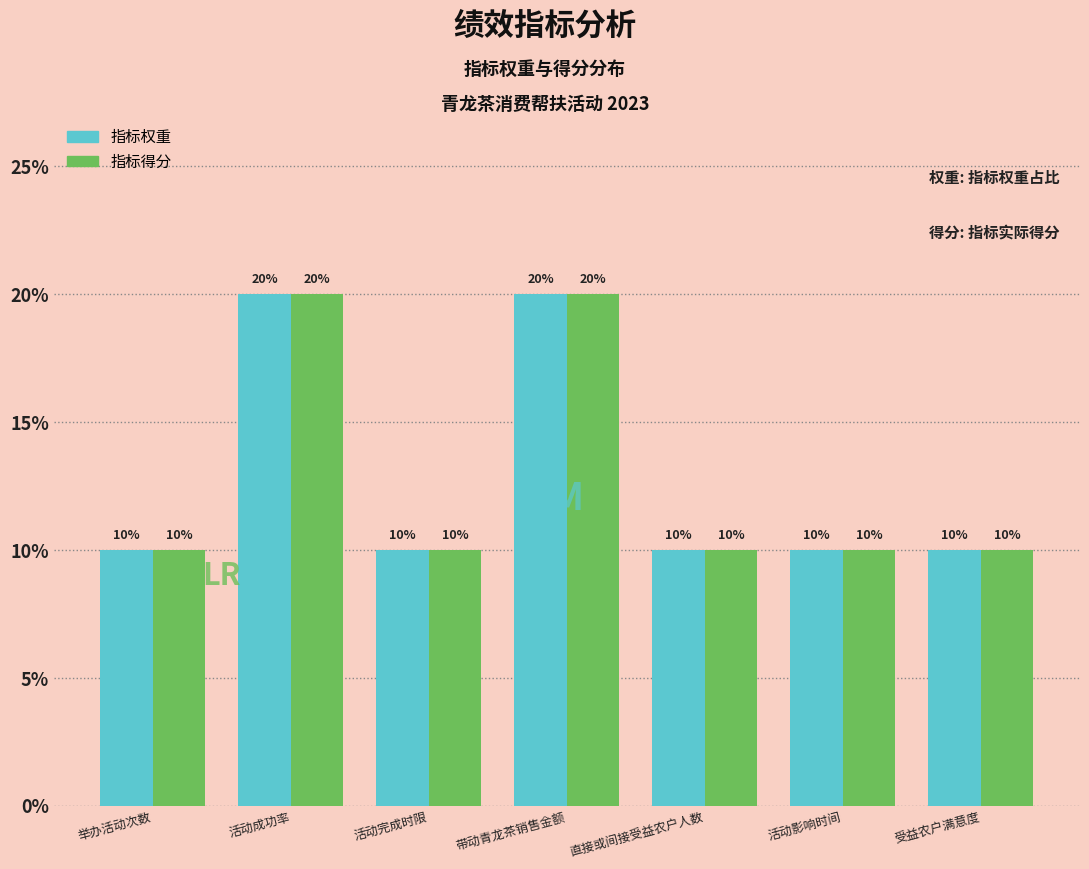

Reading left to right, transcribe all the data shown in this chart.

指标权重: 10	20	10	20	10	10	10
指标得分: 10	20	10	20	10	10	10